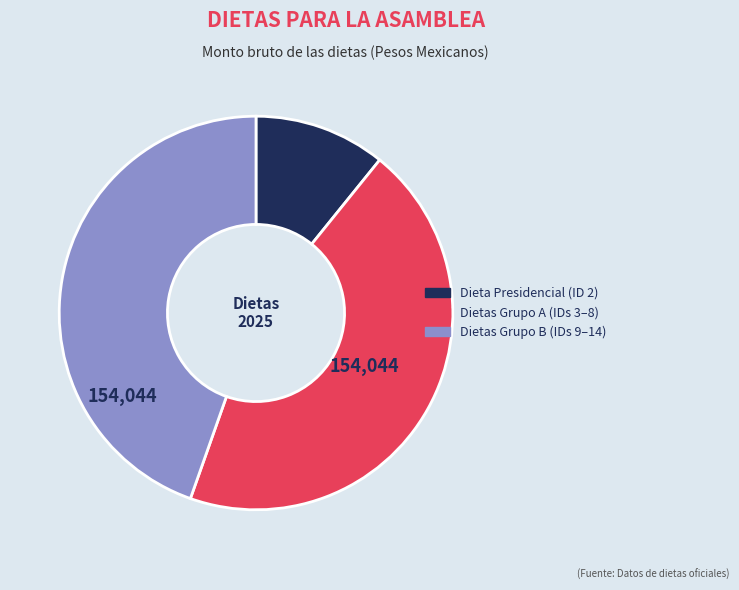

Is there a majority slice in this chart?

No